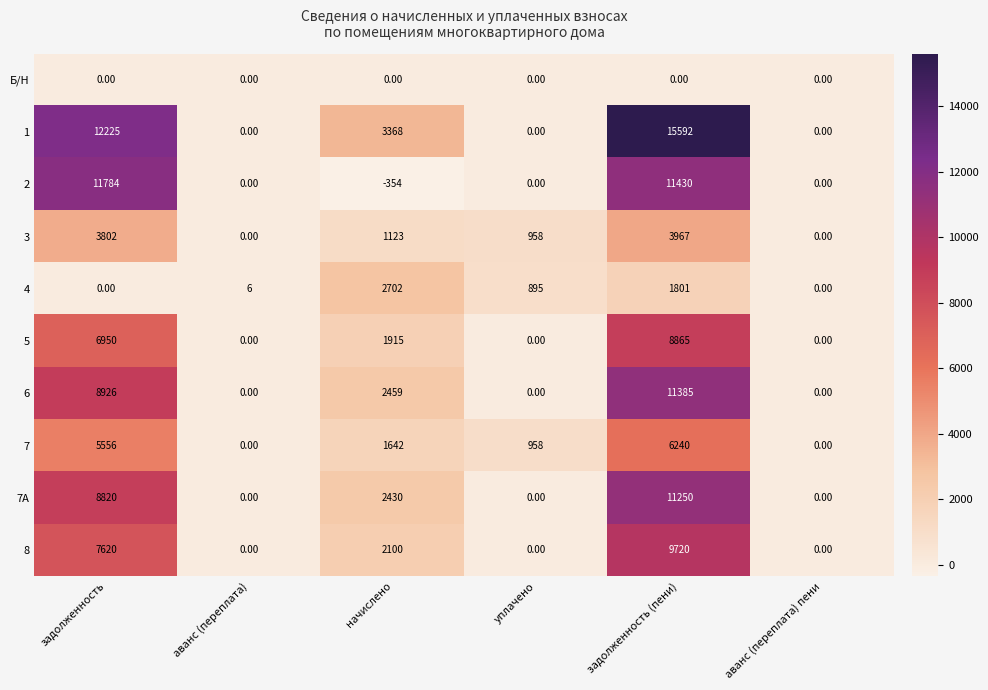

Rank the series at начислено from lowest to highest value.

2, Б/Н, 3, 7, 5, 8, 7А, 6, 4, 1